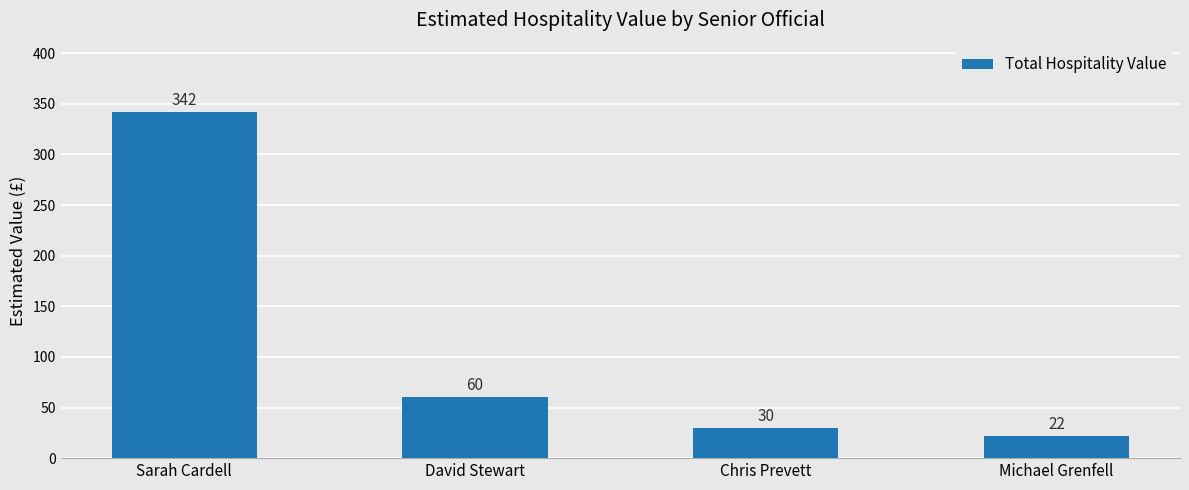

What is the minimum value shown in the chart?

22